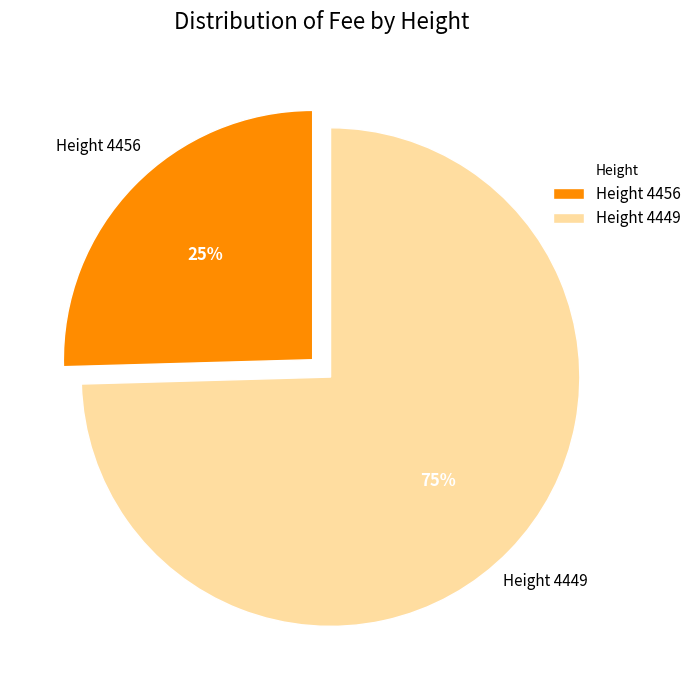

To the nearest percent, what percentage of the pie is Height 4449?

75%